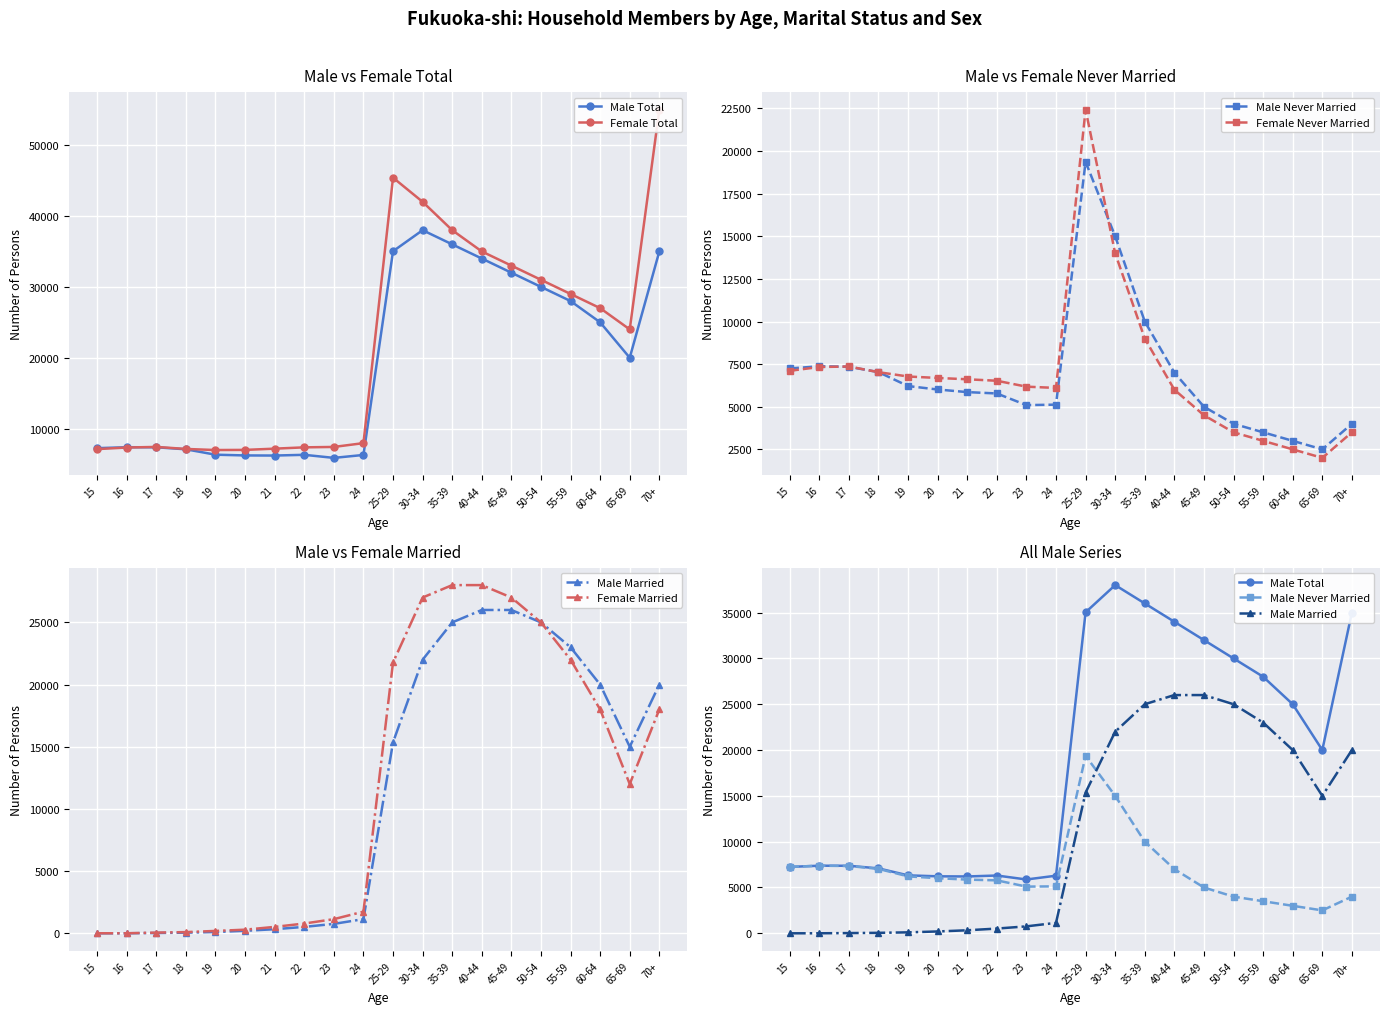

At how many categories does at least one series exceed 40512?

3